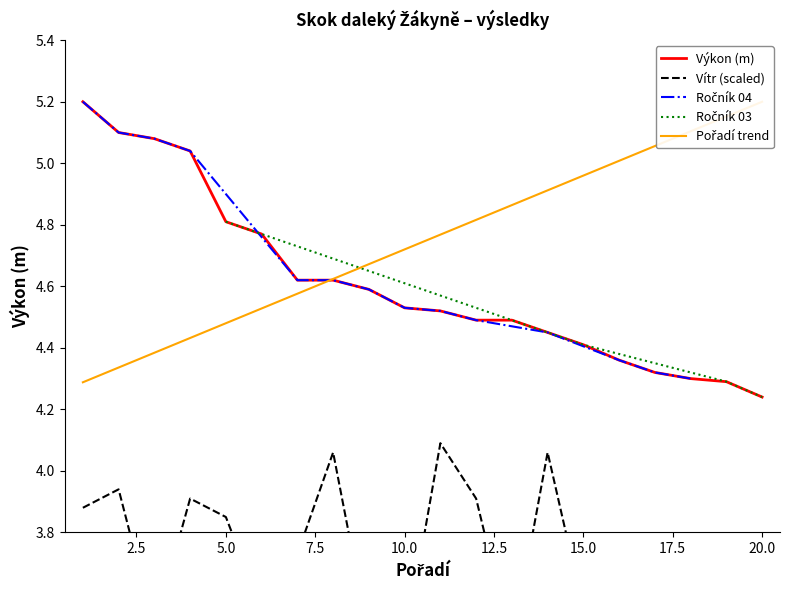

The Výkon (m) series shows 7.1 at 5.0. True or false?

False